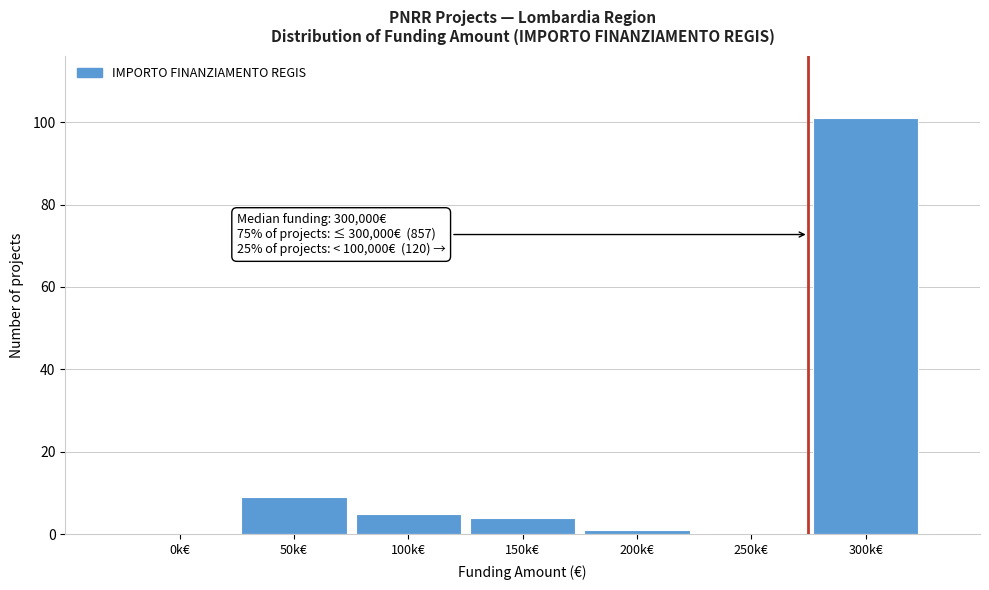

Reading left to right, extract all data points from this chart.

0k€=0	50k€=9	100k€=5	150k€=4	200k€=1	250k€=0	300k€=101